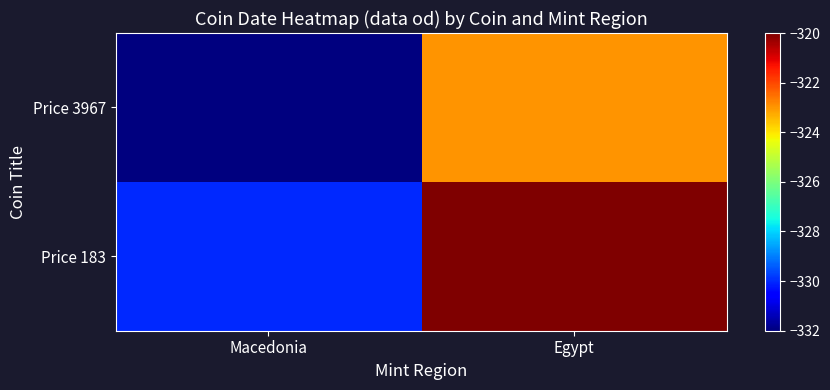

At Egypt, list the series in order from largest to smallest.

Price 183, Price 3967